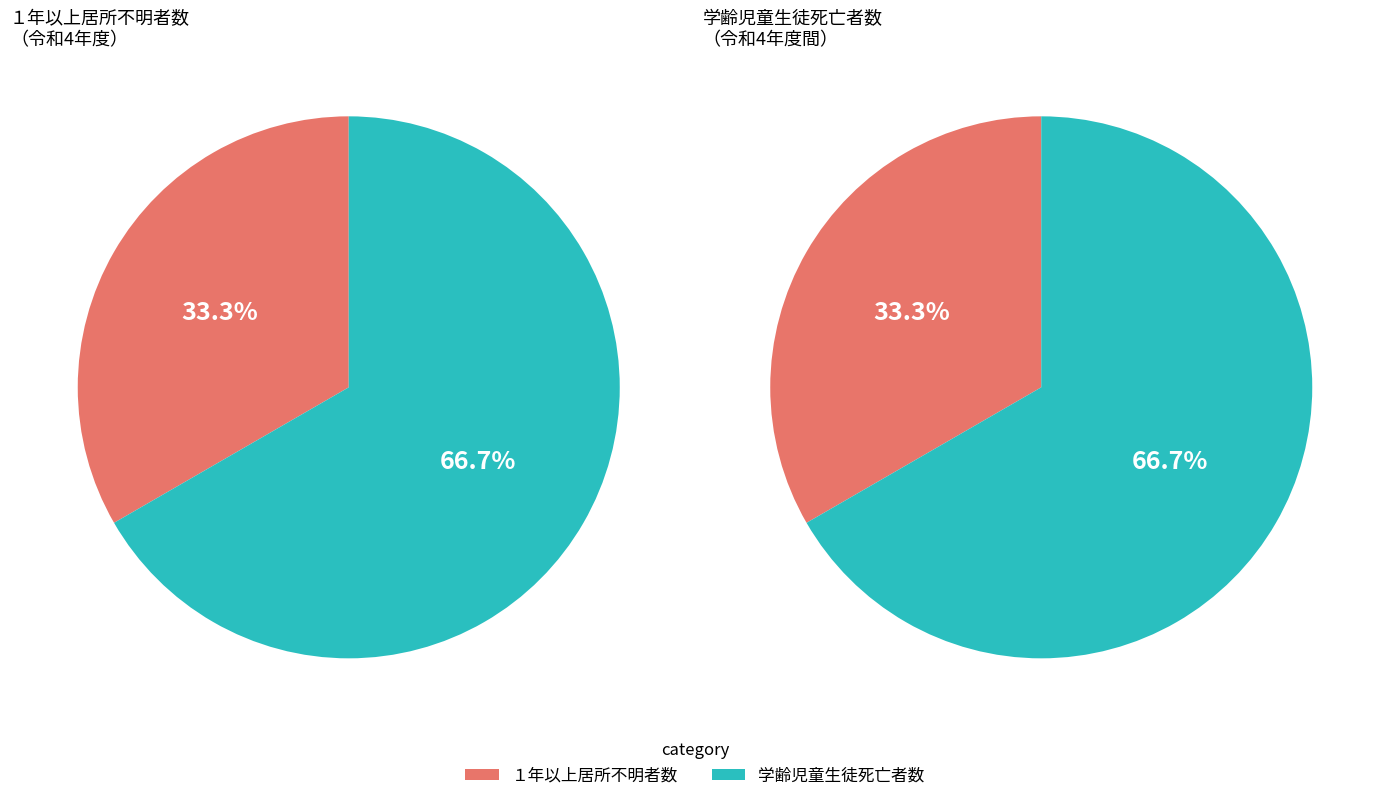

Combined, do １年以上居所不明者数 and 学齢児童生徒死亡者数（令和4年度間） account for over 50%?

Yes